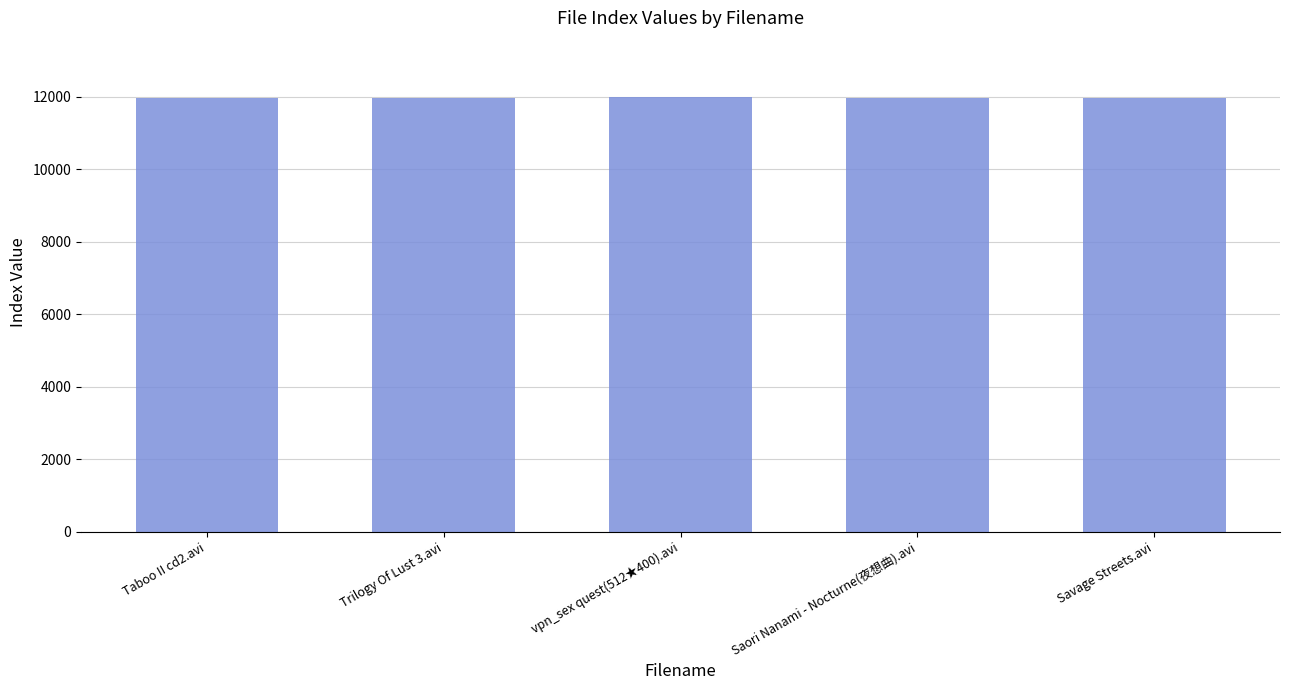

What is the approximate value at Savage Streets.avi?

11970